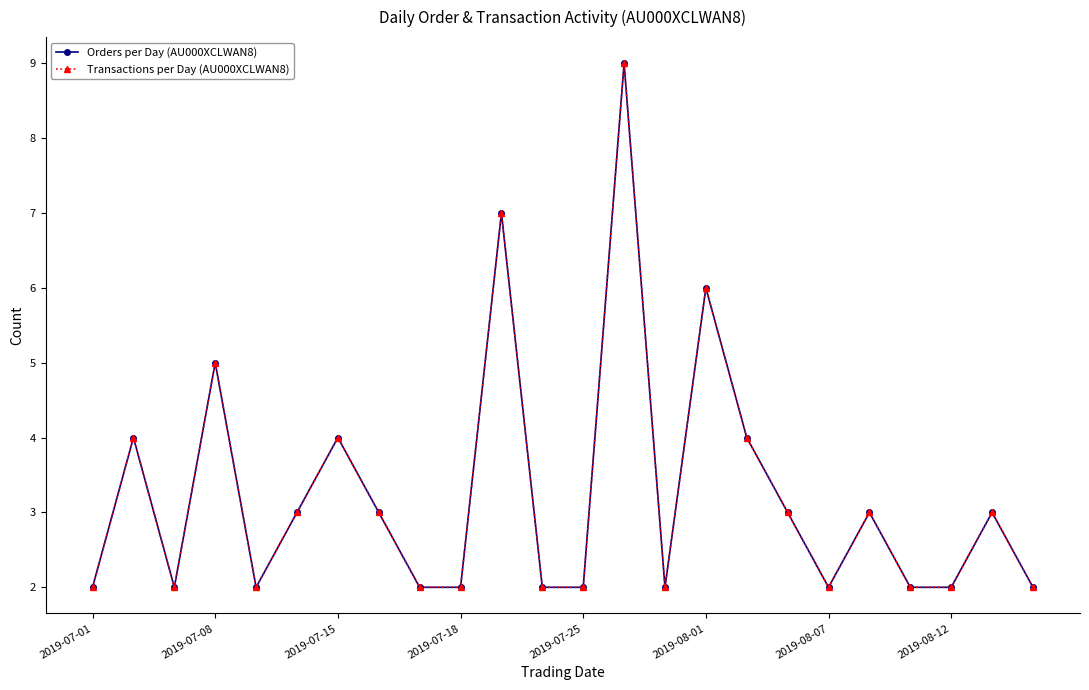

Is this an area chart (filled region under the line)?

No